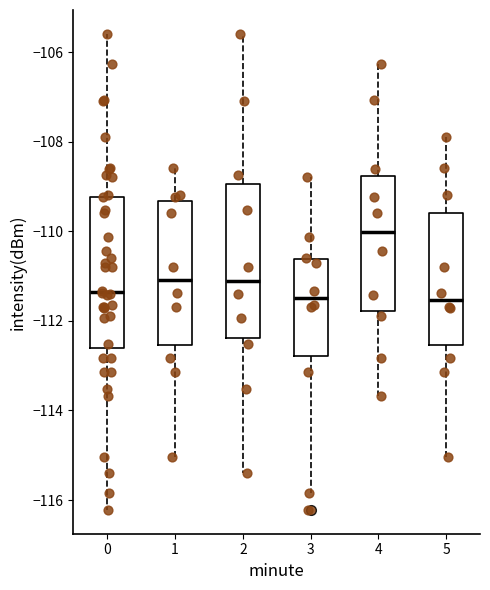

Reading left to right, read every box against the y-axis: the position of its median line, the range the box covers, and the ends of its whiskers. The values are not printed on the chart, so give them approximately, as read against the axis.

0: median -111.4, box -112.6 to -109.2, whiskers -116.2 to -105.6
1: median -111.0, box -112.6 to -109.4, whiskers -115.0 to -108.6
2: median -111.0, box -112.4 to -109.0, whiskers -115.4 to -105.6
3: median -111.4, box -112.8 to -110.6, whiskers -115.8 to -108.8
4: median -110.0, box -111.8 to -108.8, whiskers -113.6 to -106.2
5: median -111.6, box -112.6 to -109.6, whiskers -115.0 to -107.8